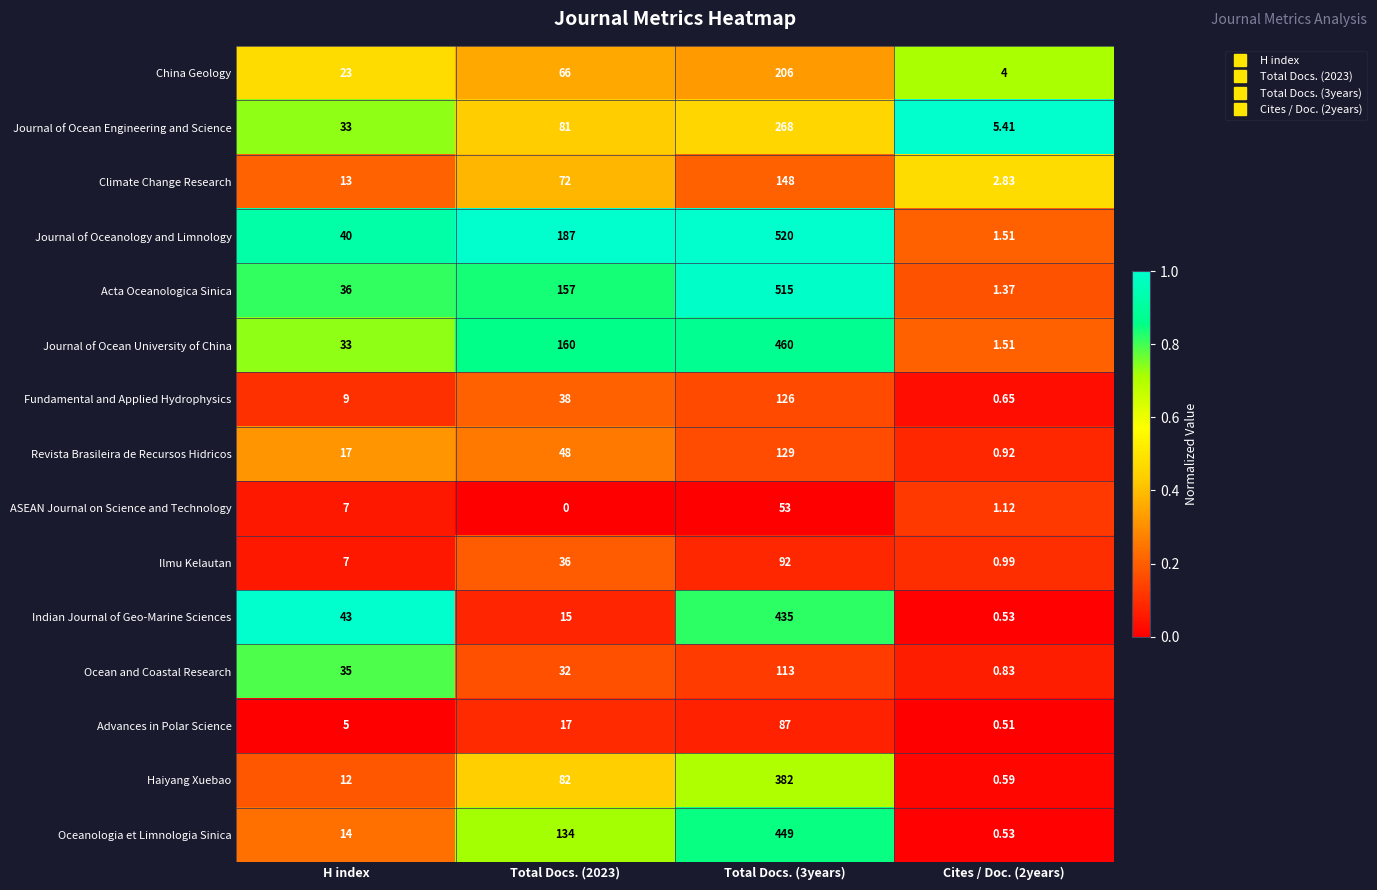

At Total Docs. (3years), list the series in order from smallest to largest.

ASEAN Journal on Science and Technology, Advances in Polar Science, Ilmu Kelautan, Ocean and Coastal Research, Fundamental and Applied Hydrophysics, Revista Brasileira de Recursos Hidricos, Climate Change Research, China Geology, Journal of Ocean Engineering and Science, Haiyang Xuebao, Indian Journal of Geo-Marine Sciences, Oceanologia et Limnologia Sinica, Journal of Ocean University of China, Acta Oceanologica Sinica, Journal of Oceanology and Limnology